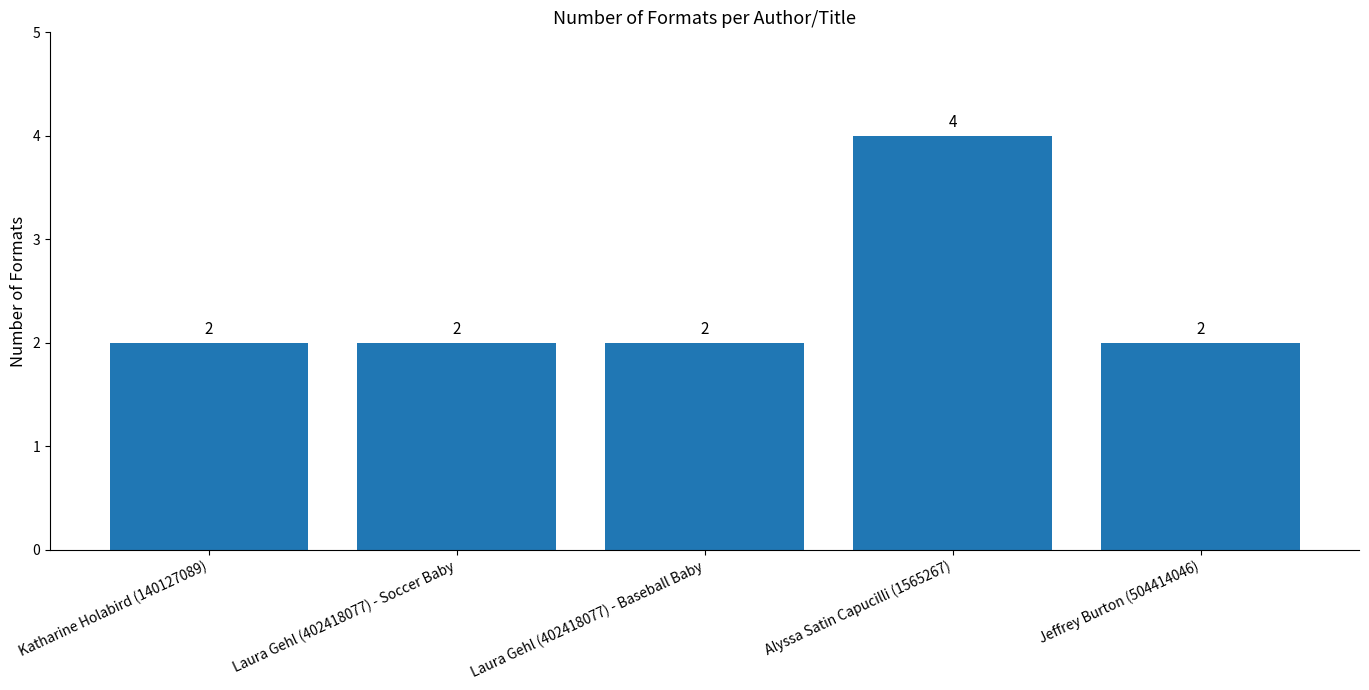

What is the sum of the values at Katharine Holabird (140127089) and Laura Gehl (402418077) - Soccer Baby?

4